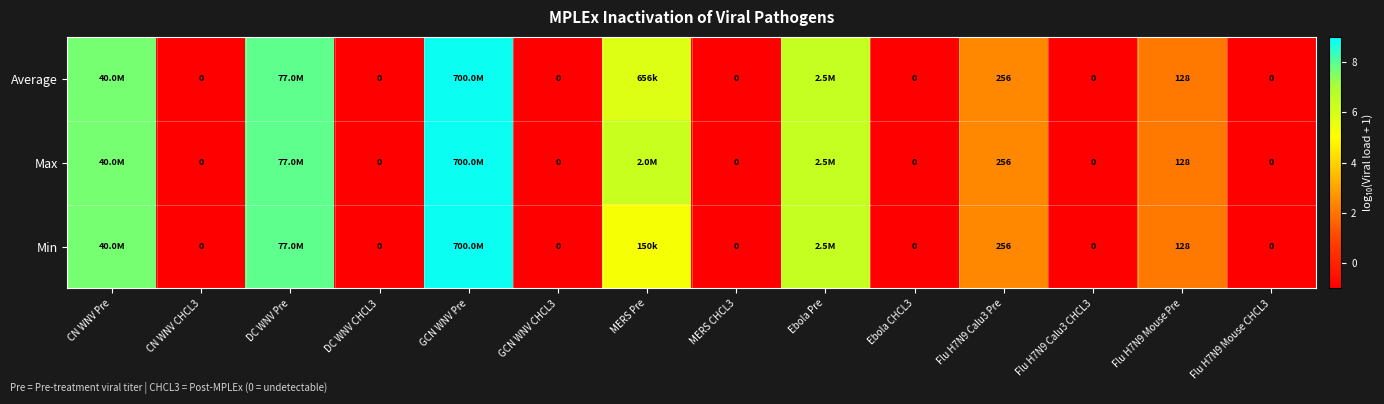

How many data points in Min are less than 2?

7